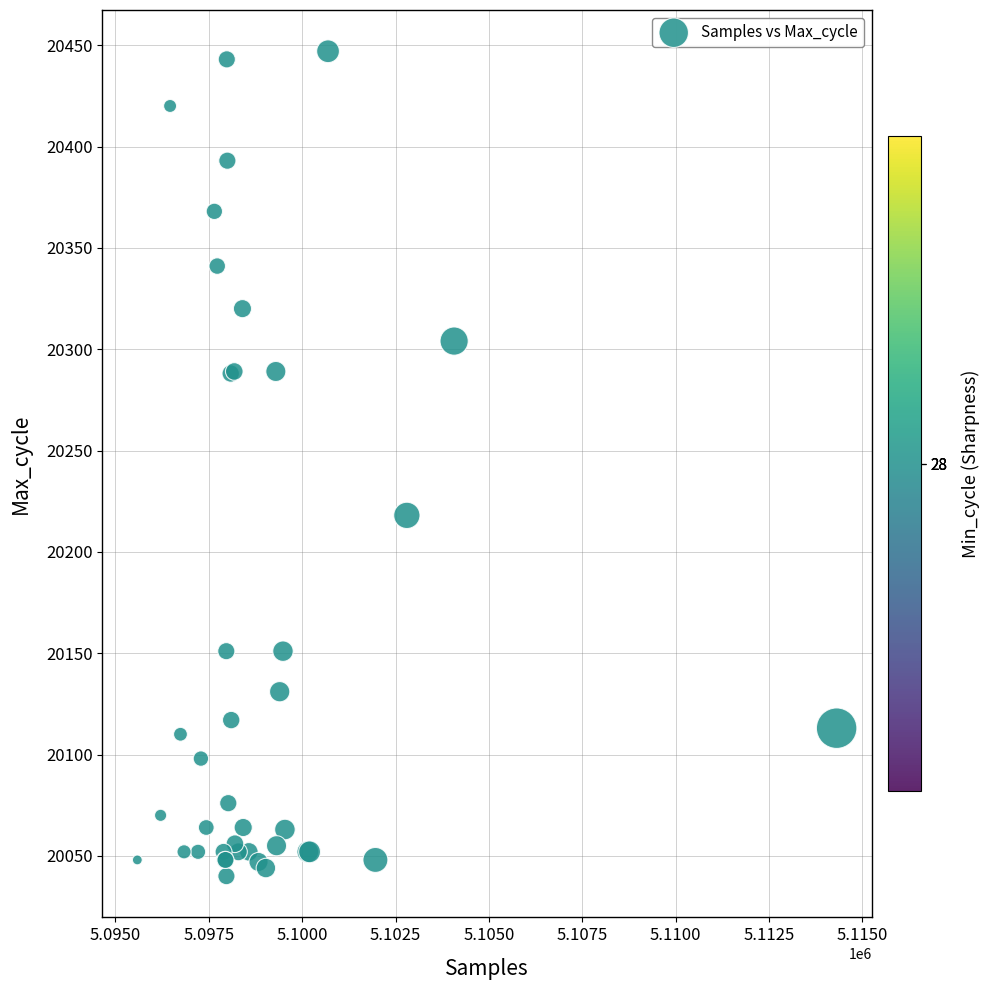

What Y value in the scatter plot is closest to 20243?

20218